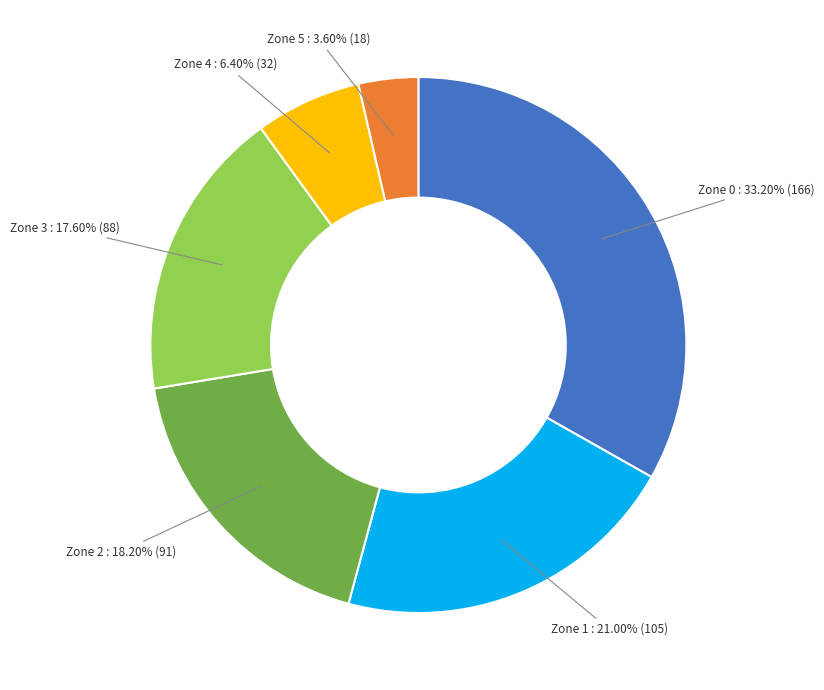

Is there a majority slice in this chart?

No